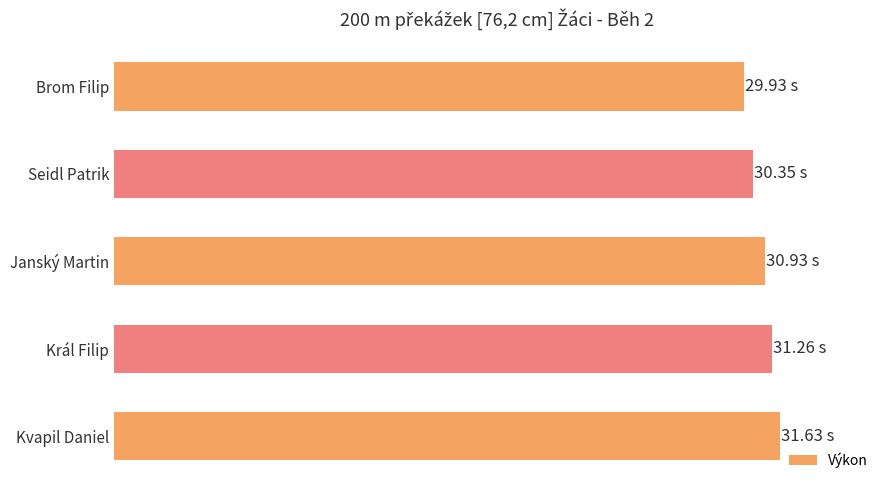

Does the chart contain any negative values?

No